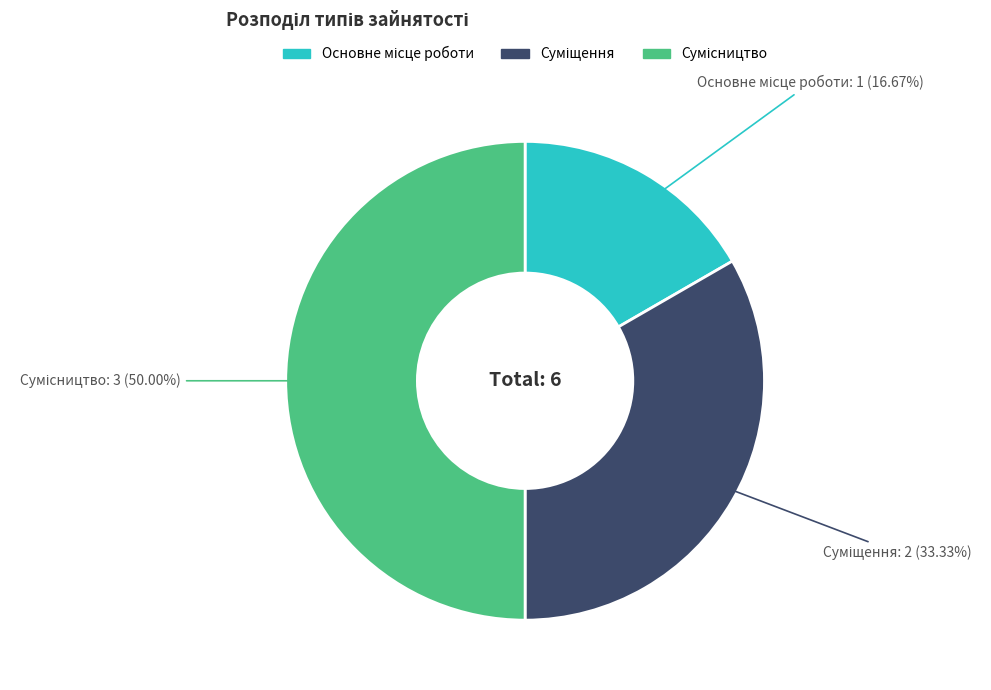

To the nearest percent, what is the difference between the largest and smallest slice percentages?

33%